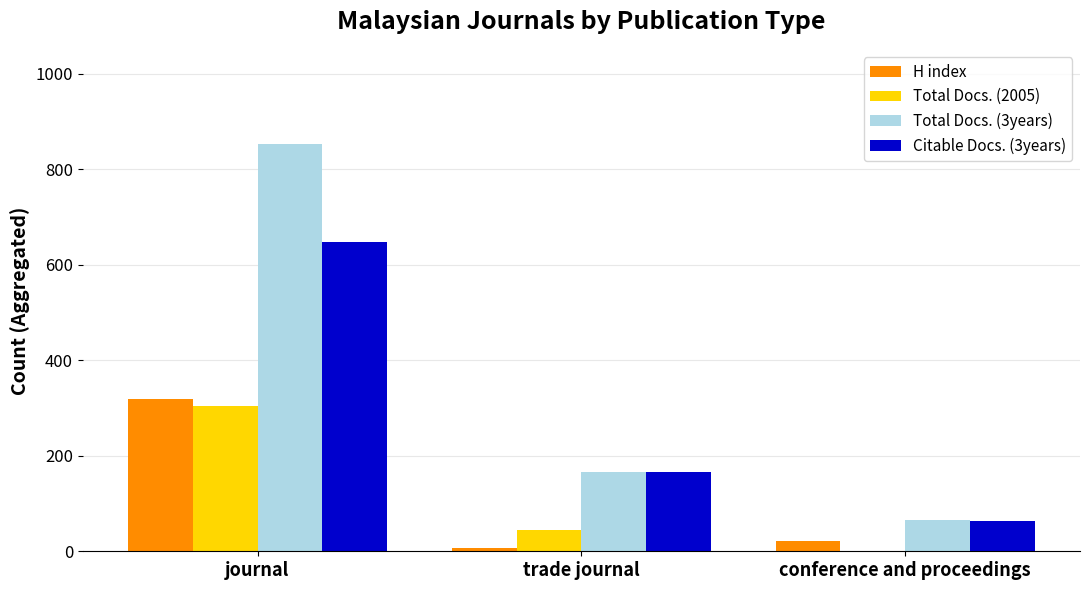

Does the chart contain stacked bars?

No